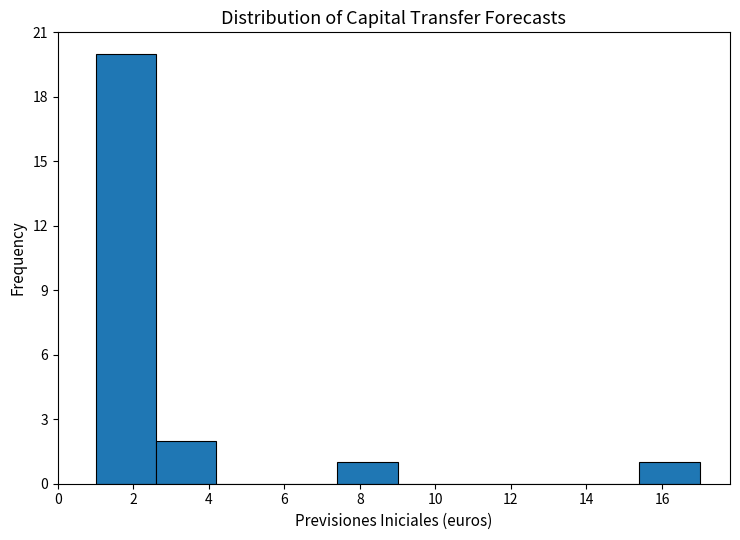

Reading left to right, list every bar in this chart as the range it spans on the x-axis followed by its height. The values are not printed on the chart, so give them approximately, as read against the axis.

1.0 to 2.6: 20
2.6 to 4.2: 2
4.2 to 5.8: 0
5.8 to 7.4: 0
7.4 to 9.0: 1
9.0 to 10.6: 0
10.6 to 12.2: 0
12.2 to 13.8: 0
13.8 to 15.4: 0
15.4 to 17.0: 1